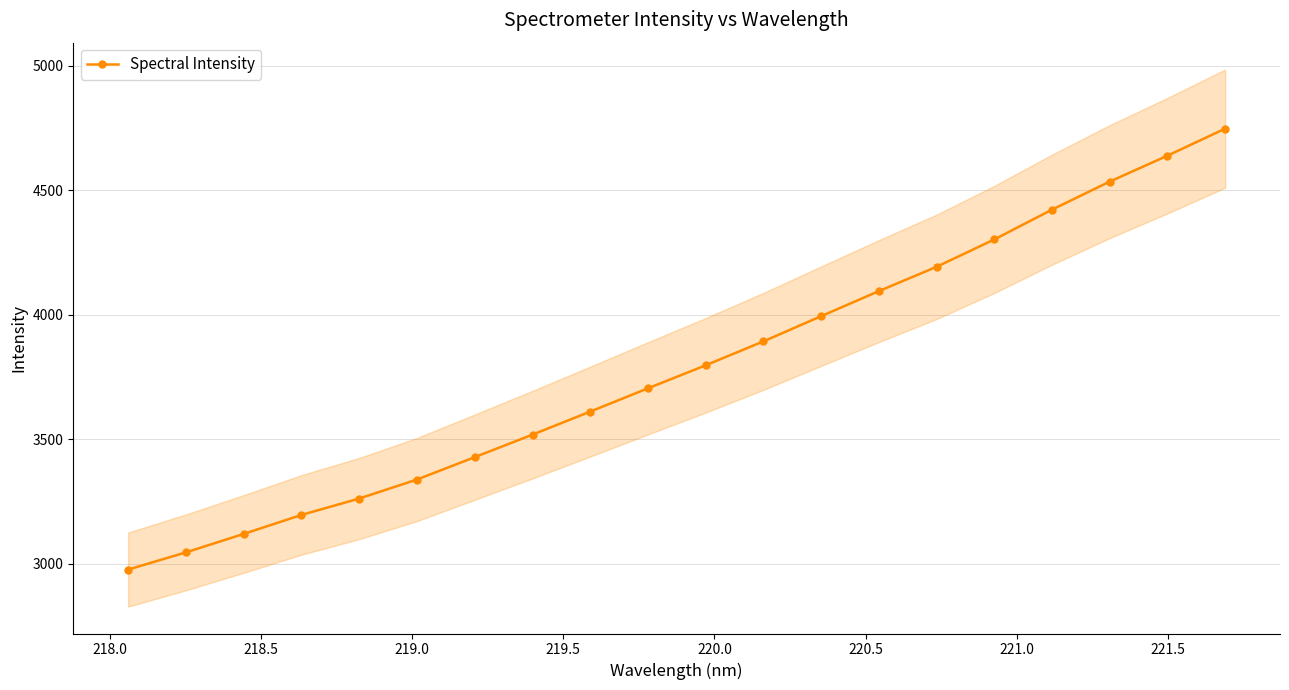

What is the value of the Spectral Intensity point at the 18th from the left?

4534.3